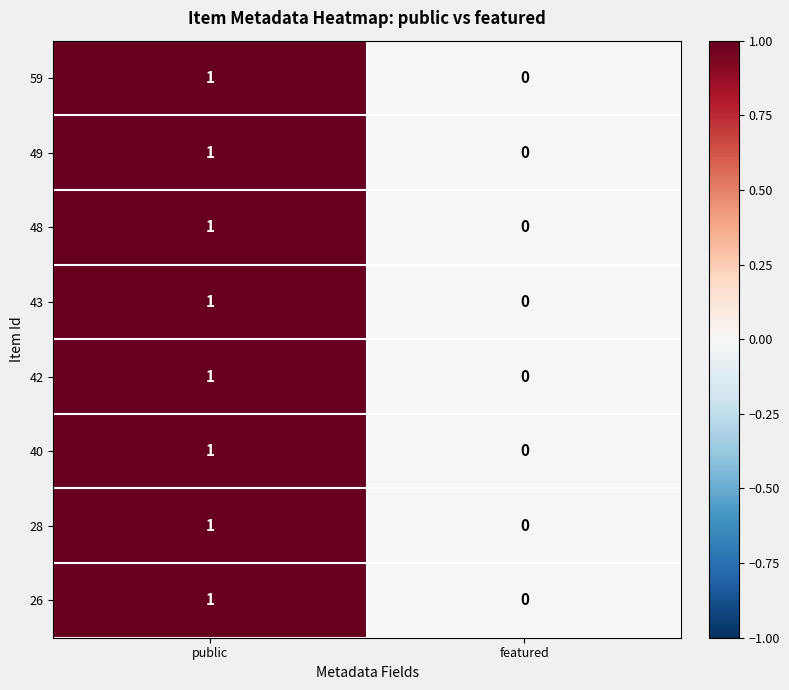

At which label is 28 closest to 0?

featured